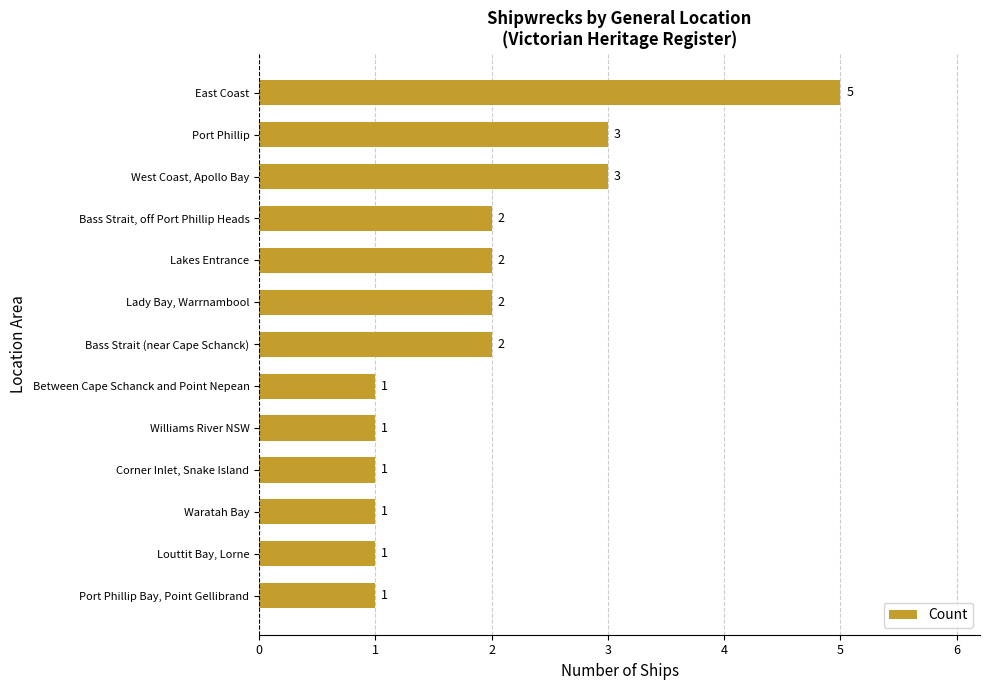

What is the smallest value displayed?

1